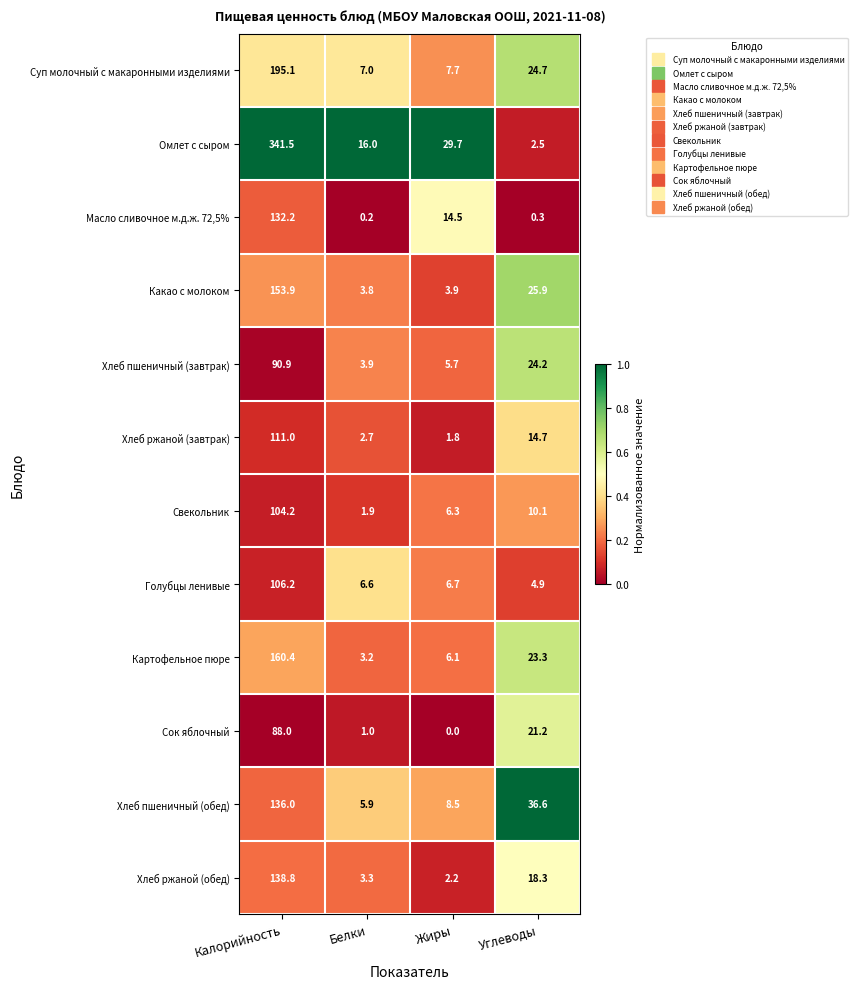

At which label does Голубцы ленивые reach its peak?

Калорийность